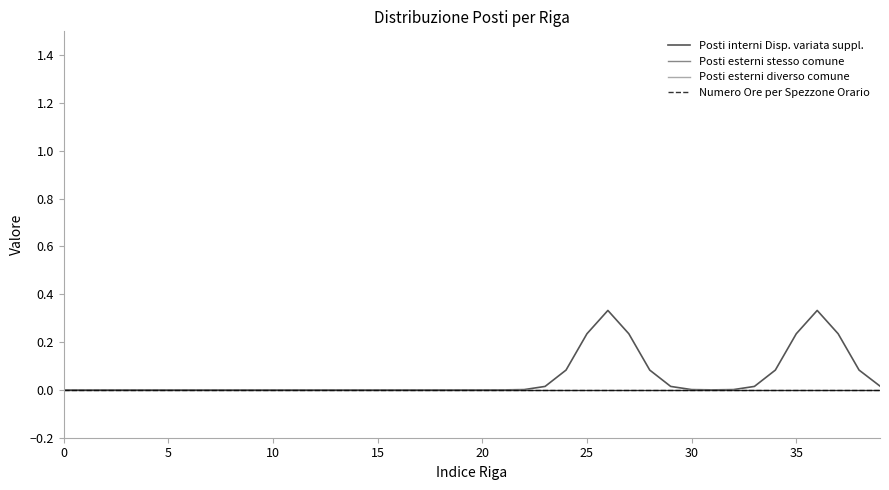

Is this an area chart (filled region under the line)?

No